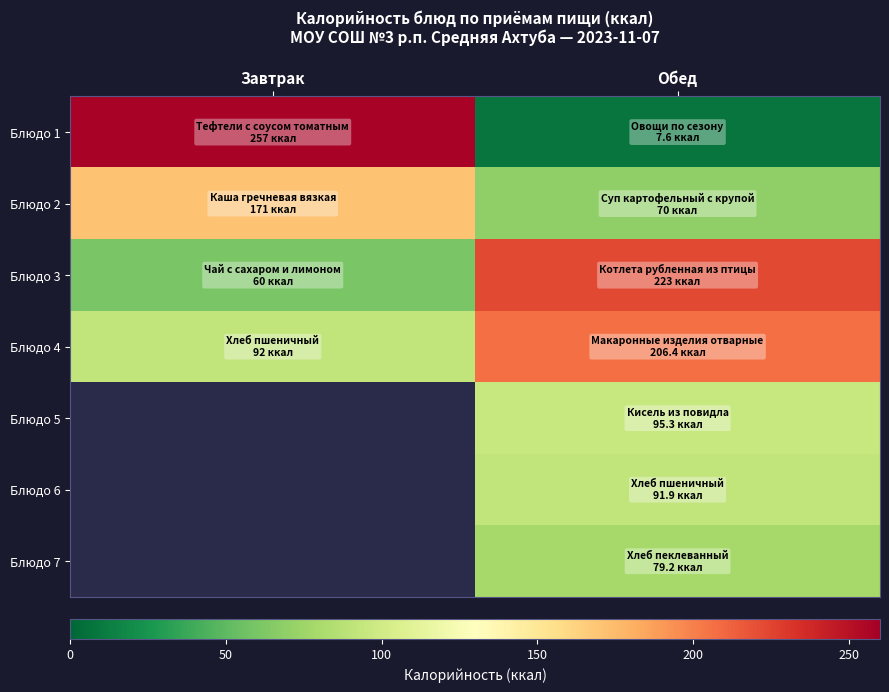

Which series has the largest total across all categories?

Блюдо 4